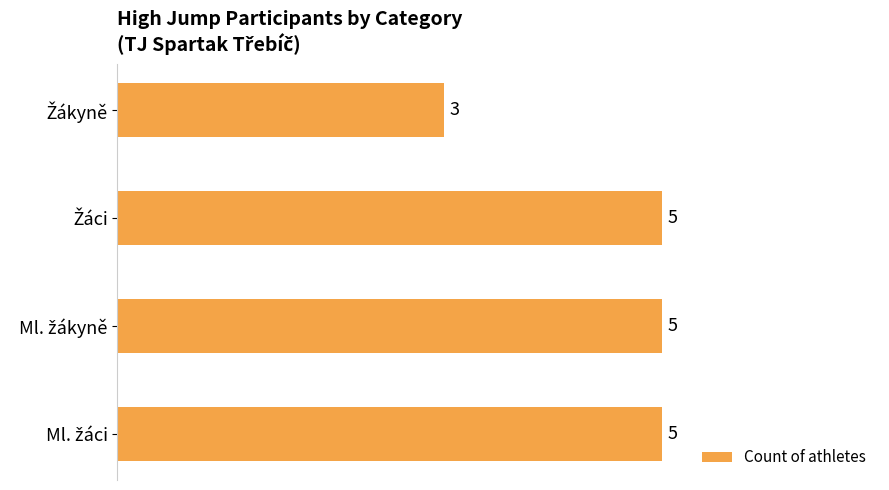

What is the greatest value displayed?

5